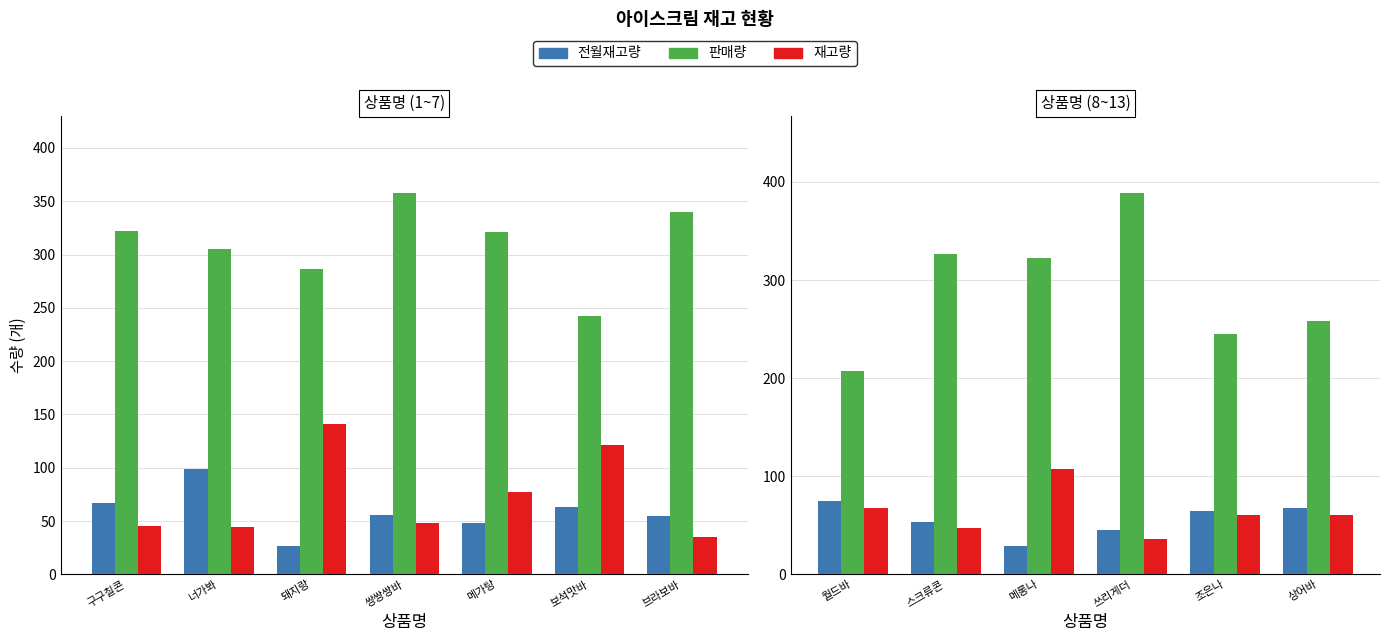

True or false: 전월재고량 has a value of 20 at 쓰리게더.

False